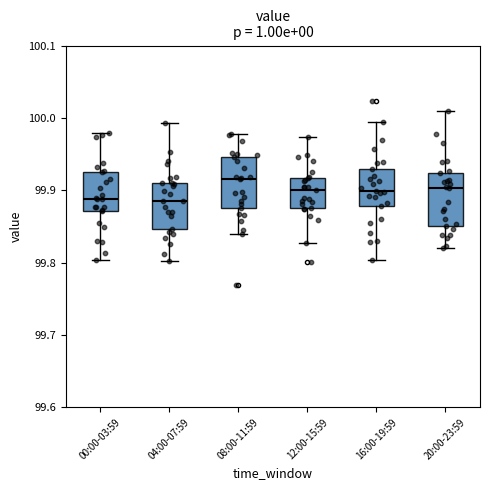

Reading left to right, transcribe this box plot: for each box, give where its median line is, the range the box spans, and where its two whiskers end, as read against the y-axis. The values are not printed on the chart, so give them approximately, as read against the axis.

00:00-03:59: median 99.89, box 99.87 to 99.92, whiskers 99.80 to 99.98
04:00-07:59: median 99.89, box 99.85 to 99.91, whiskers 99.80 to 99.99
08:00-11:59: median 99.92, box 99.88 to 99.95, whiskers 99.84 to 99.98
12:00-15:59: median 99.90, box 99.87 to 99.92, whiskers 99.83 to 99.97
16:00-19:59: median 99.90, box 99.88 to 99.93, whiskers 99.80 to 99.99
20:00-23:59: median 99.90, box 99.85 to 99.92, whiskers 99.82 to 100.01